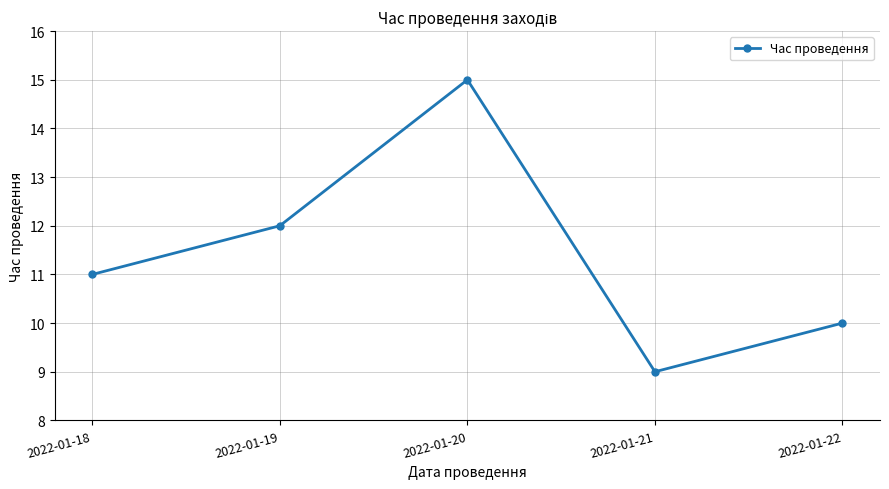

Where is the first local maximum?

2022-01-20